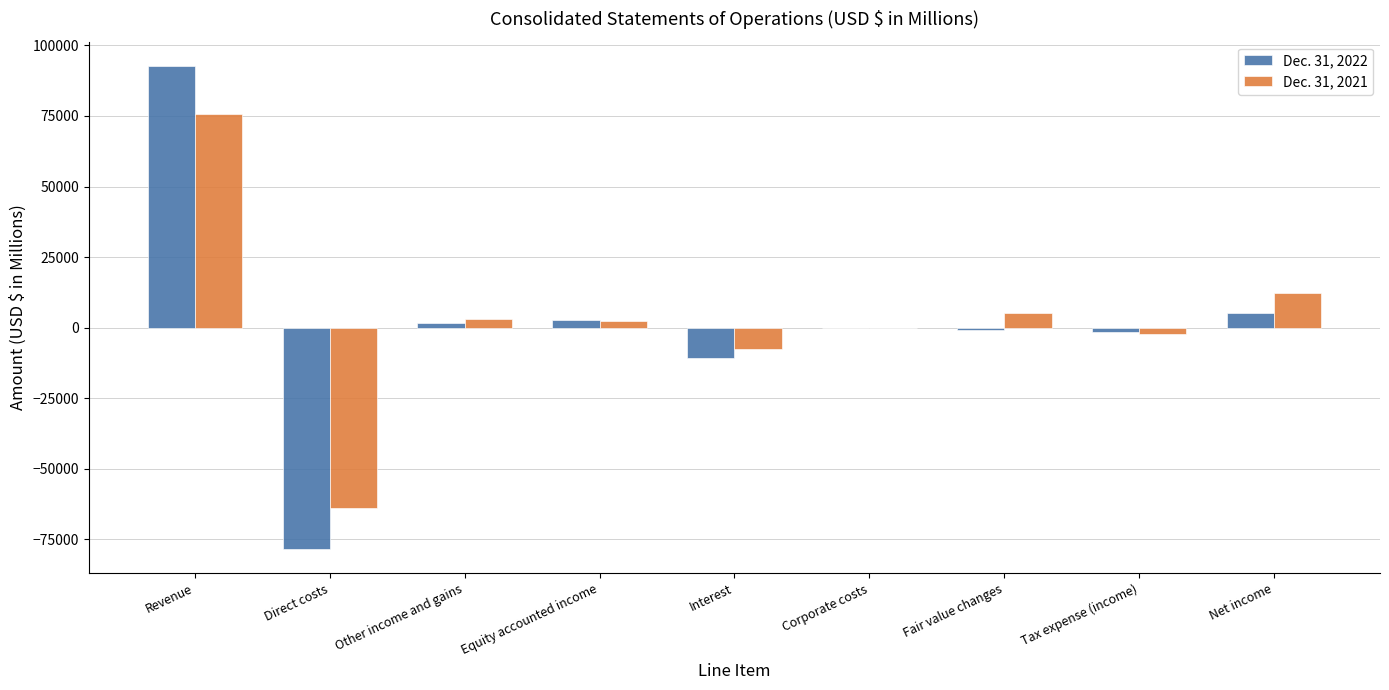

At which category is the sum across all series the highest?

Revenue